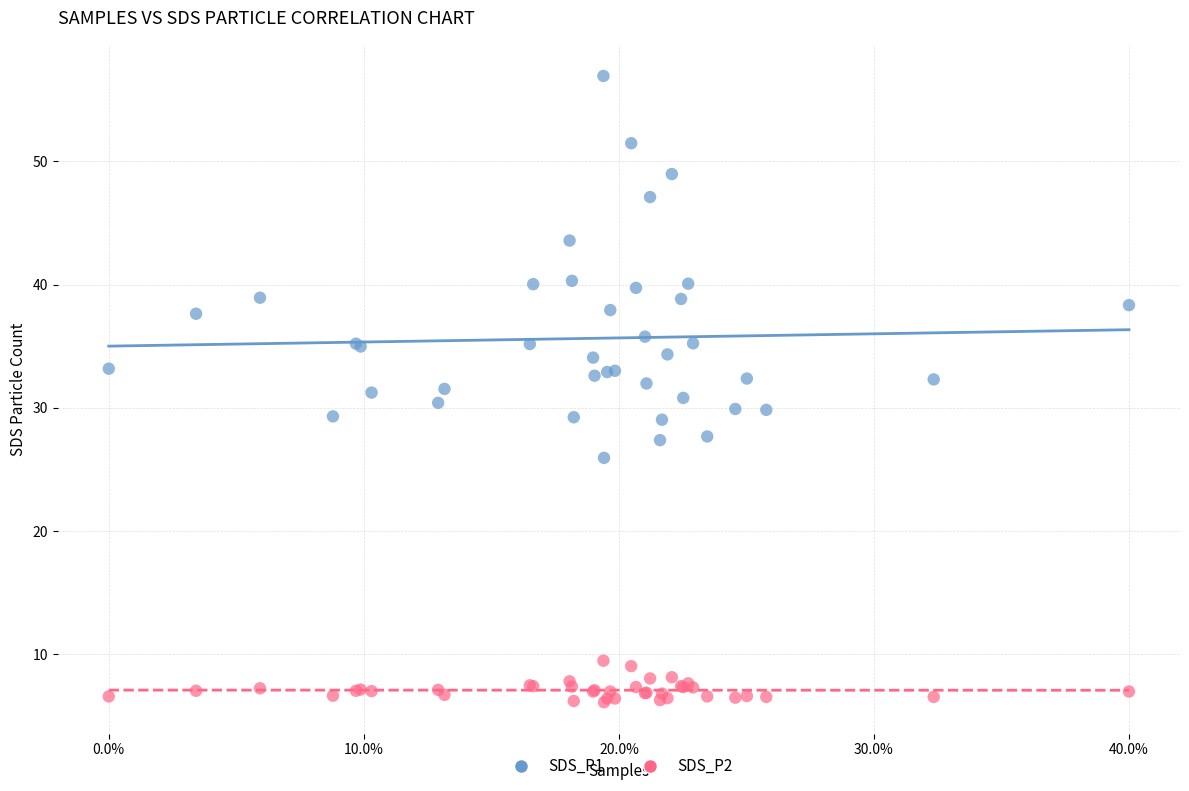

Which series reaches the minimum Y coordinate?

SDS_P2